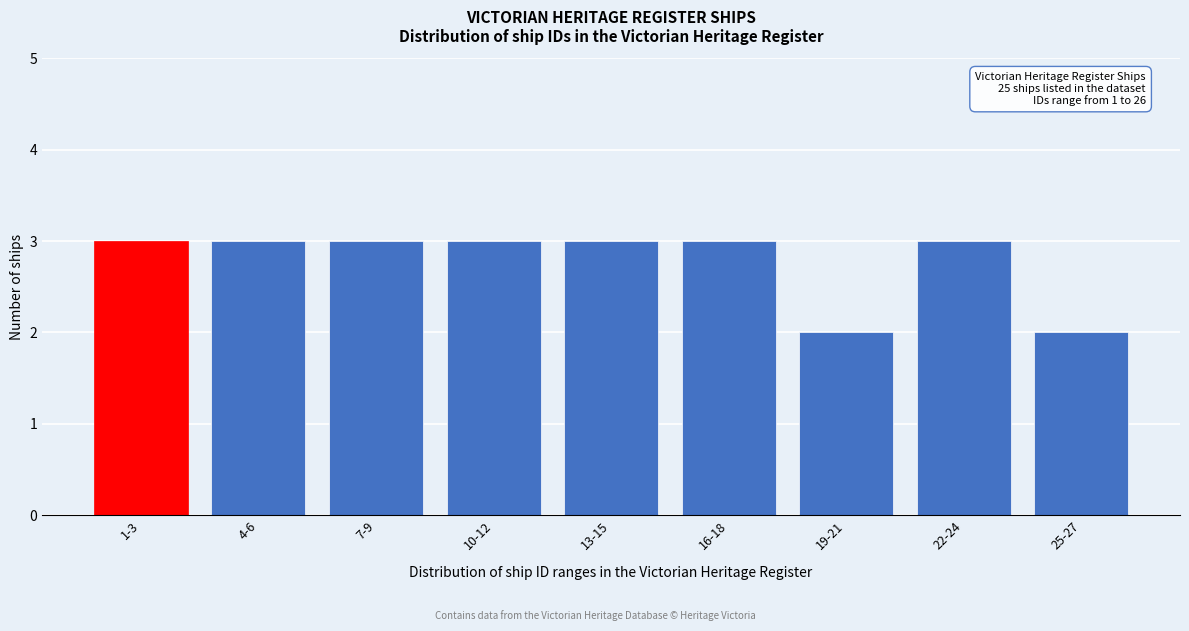

Reading left to right, what are all the values shown in this chart?

3	3	3	3	3	3	2	3	2